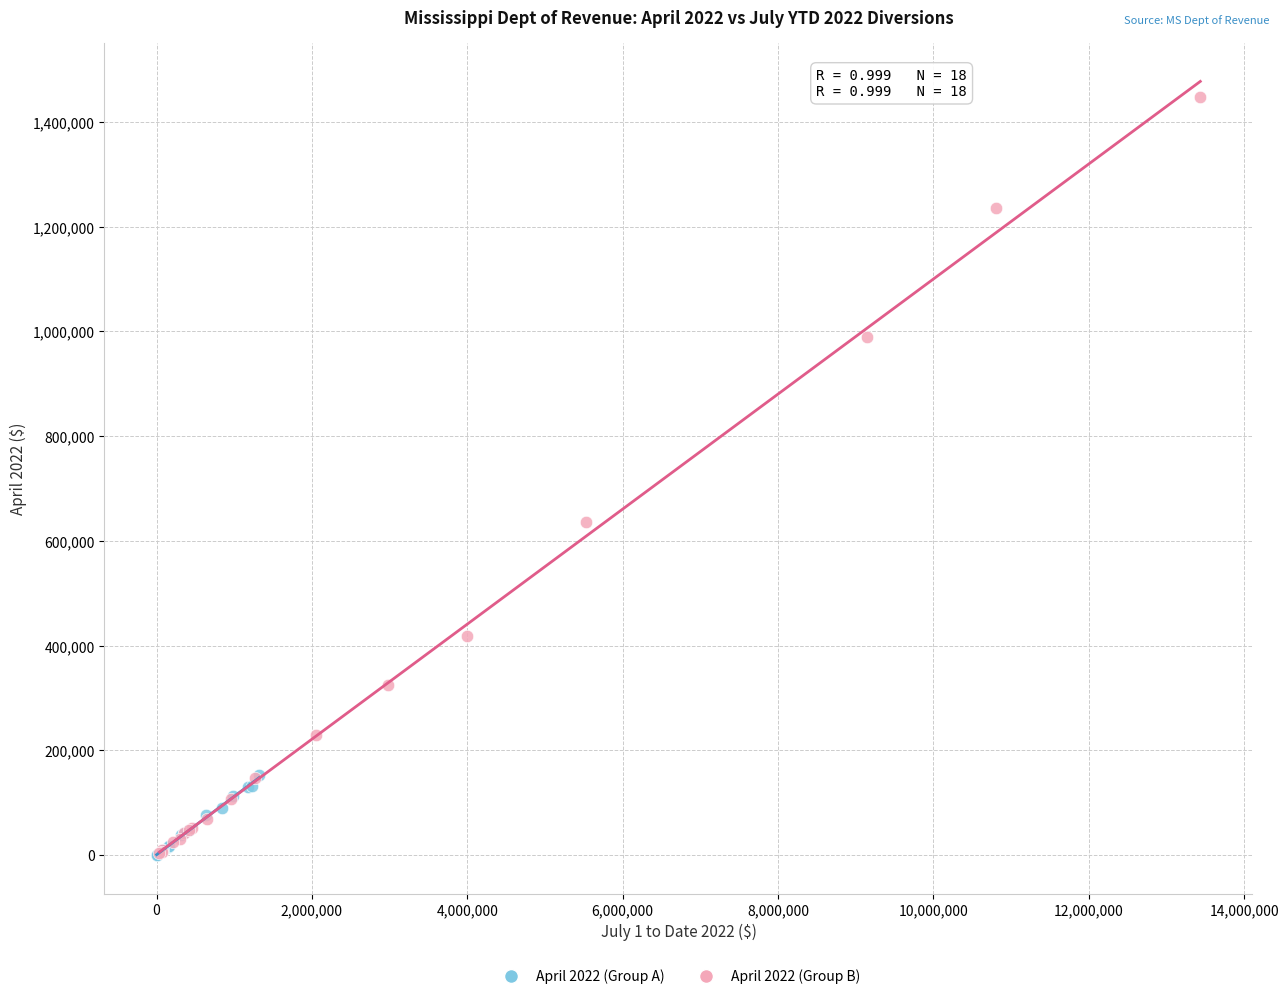

What are all the series names shown in the legend?

April 2022 (Group A), April 2022 (Group B)